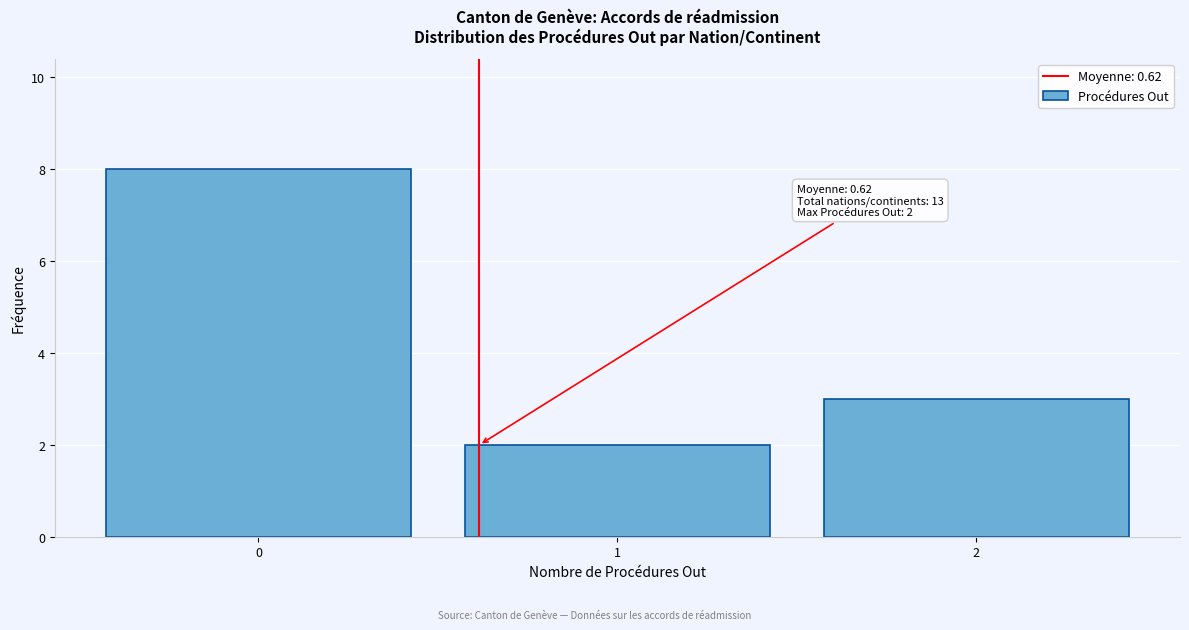

Which range on the x-axis has the tallest bar?

-0.5 to 0.5